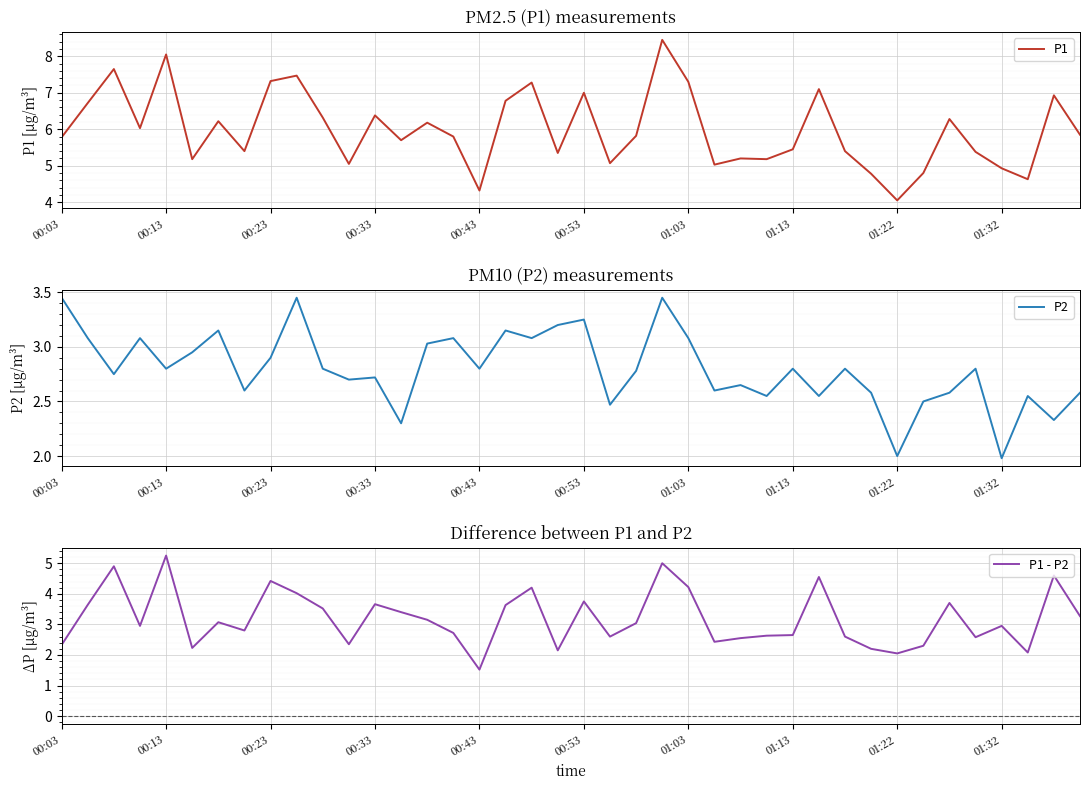

What is the label of the 14th point from the left?

13